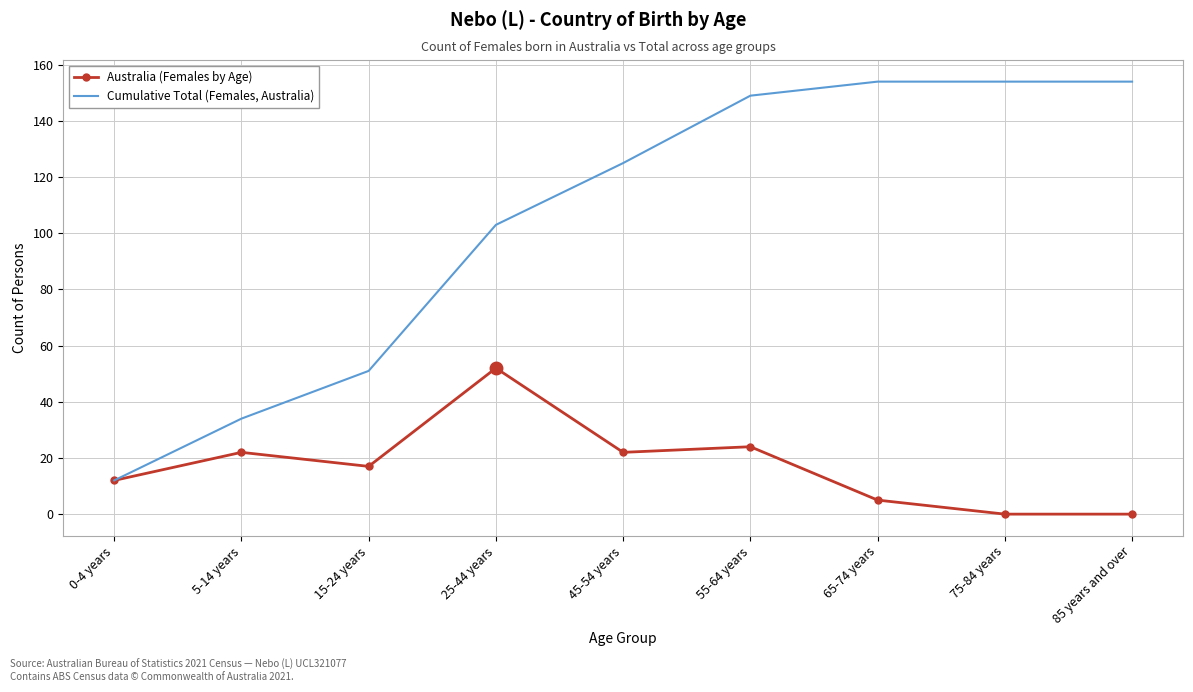

Rank the series by their average value, from highest to lowest.

Cumulative Total (Females, Australia), Australia (Females by Age)